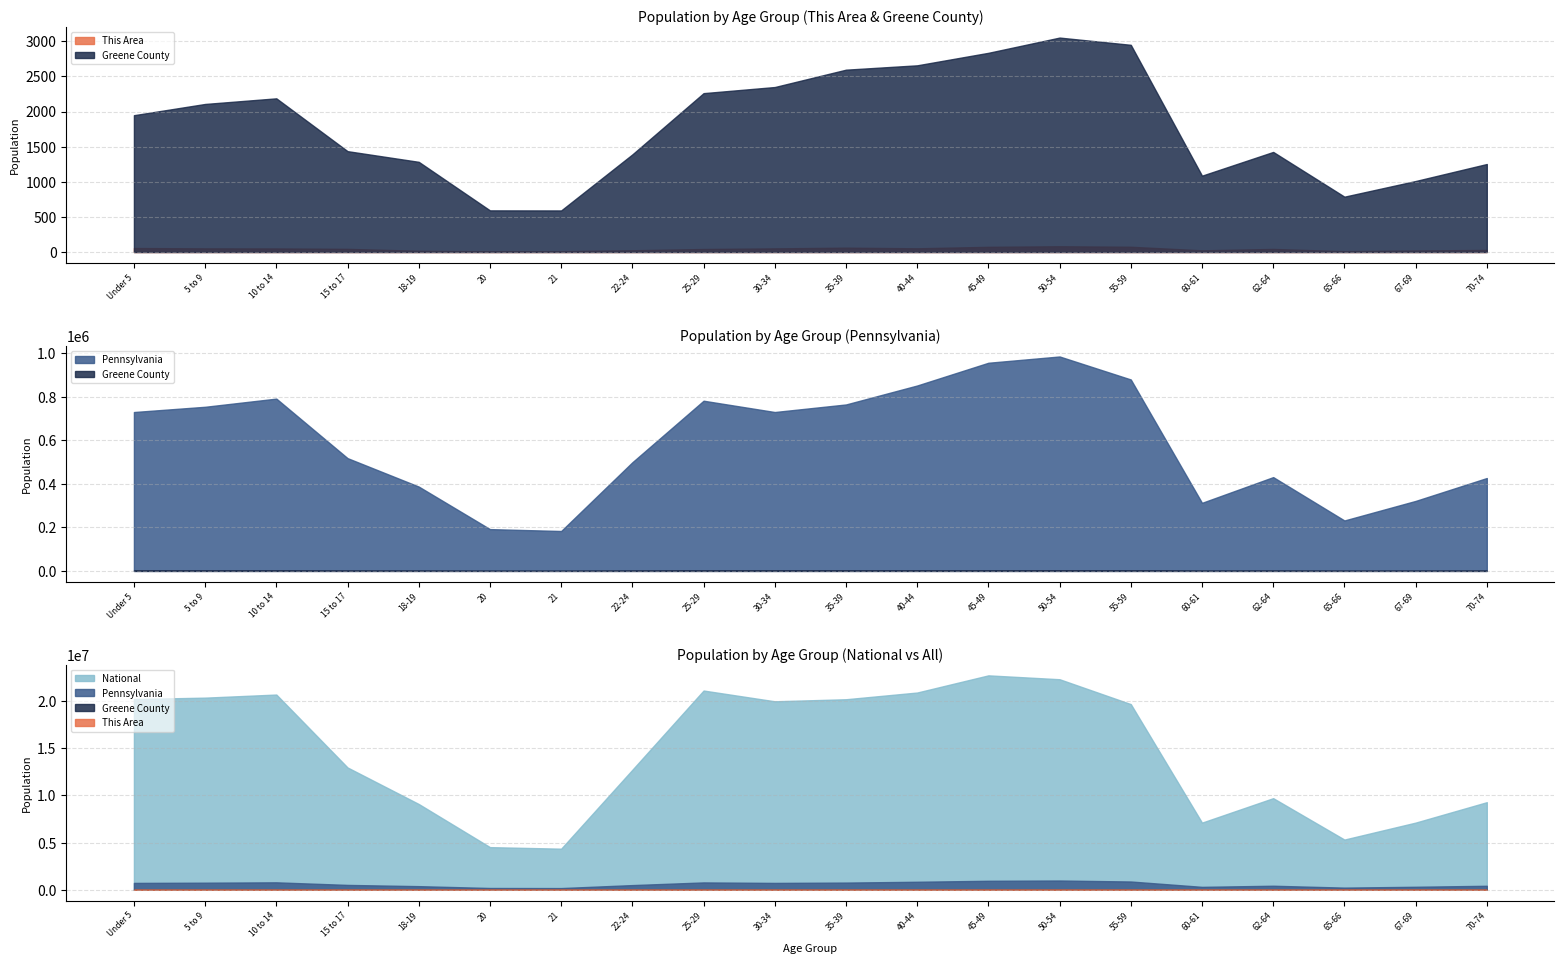

How many lines are shown in the chart?

4